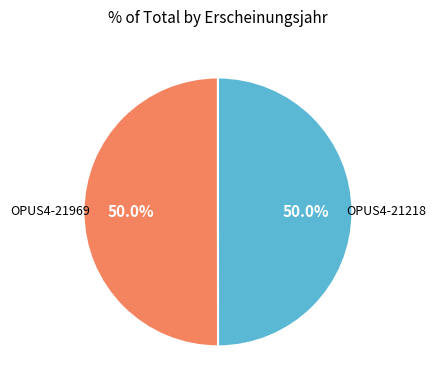

The OPUS4-21969 slice represents 62% of the pie. True or false?

False